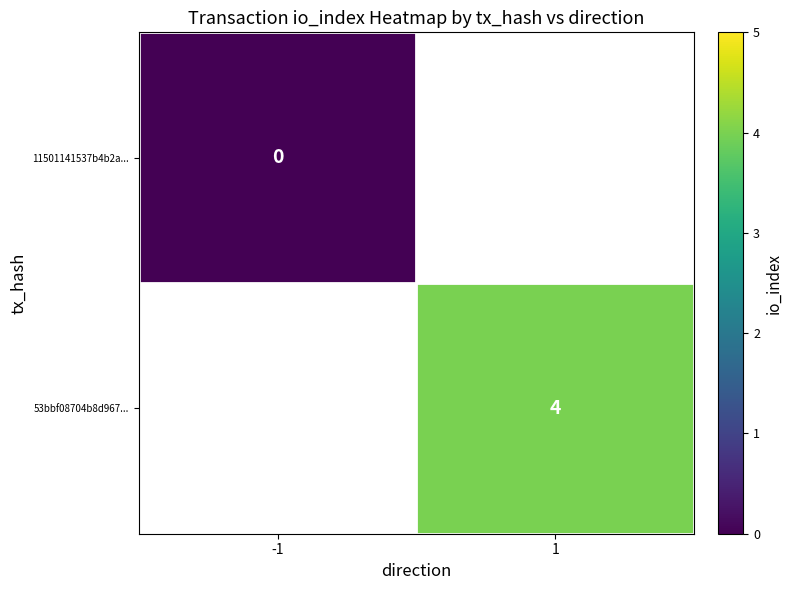

The value of 53bbf08704b8d967... at 1 is 4. True or false?

True